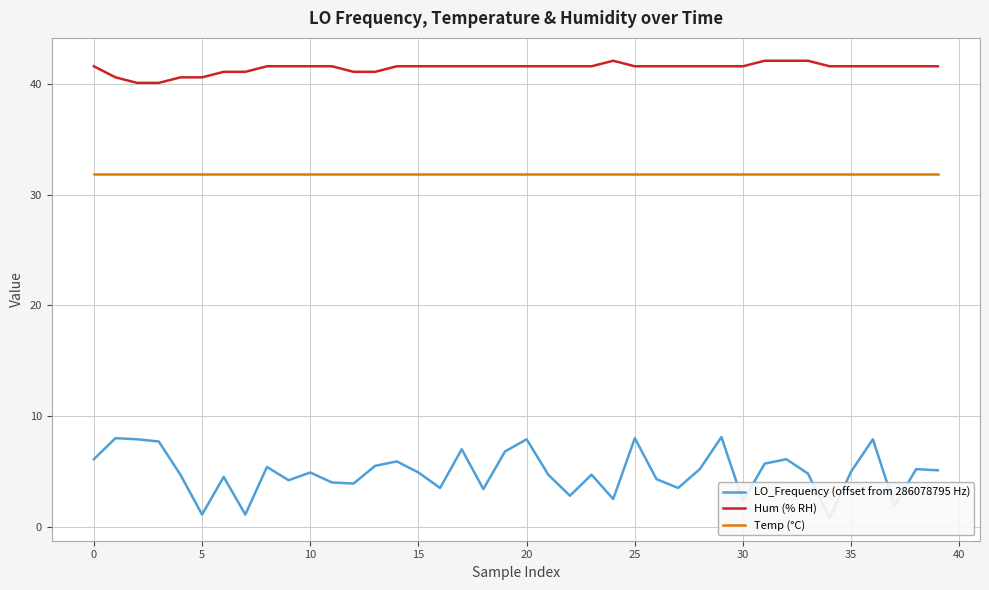

Which series changed the most between 30 and 15?

LO_Frequency (offset from 286078795 Hz)